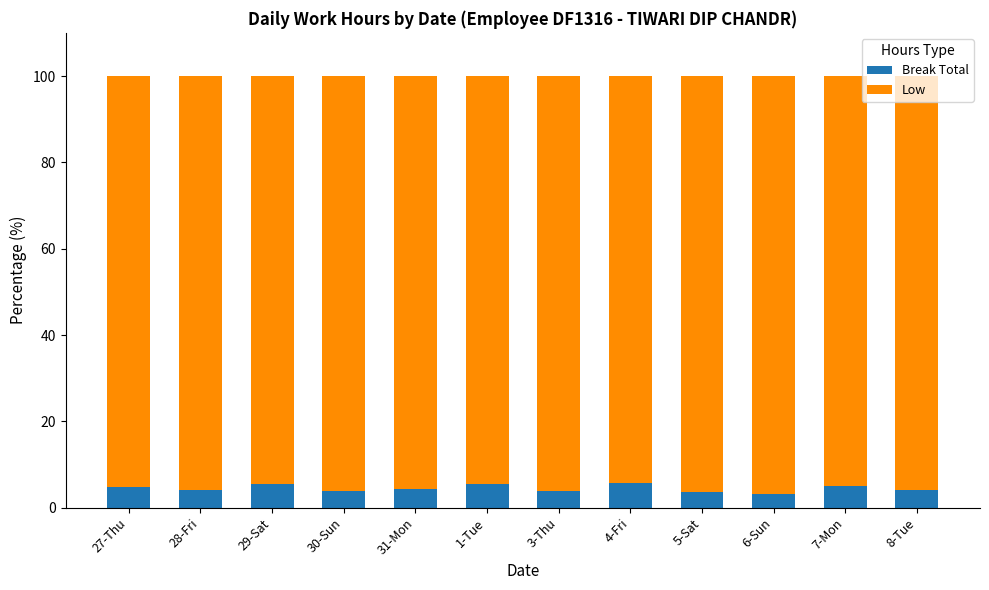

What is the sum of all Break Total values?

53.5